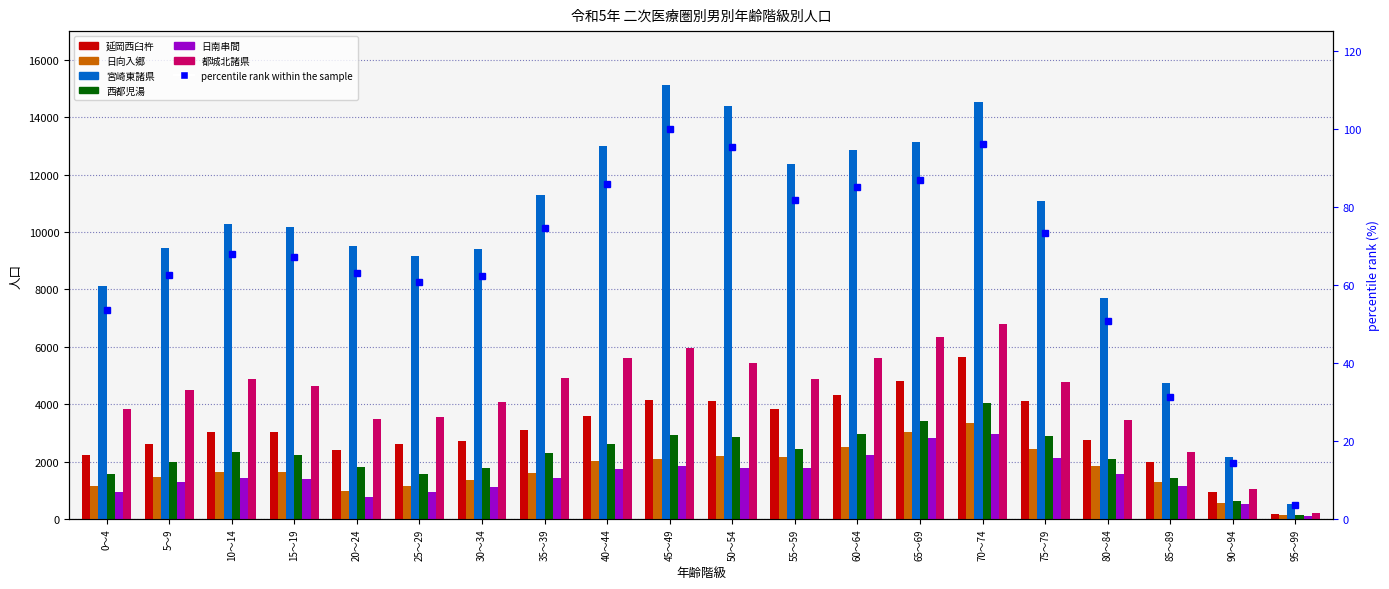

What is the difference between the maximum and second lowest values in the 延岡西臼杵 series?

4676